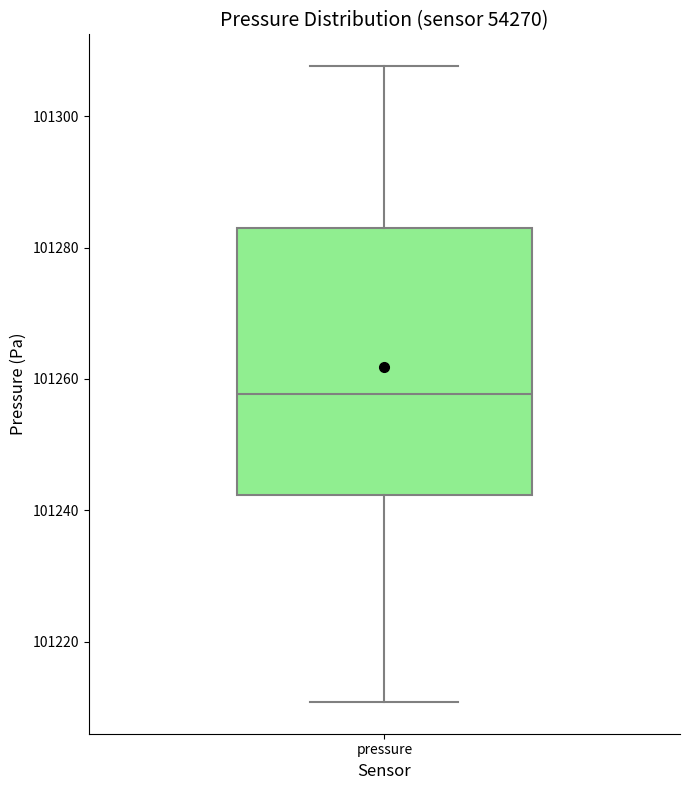

Where does the lower whisker of the box for pressure end on the y-axis? The values are not printed on the chart, so give them approximately, as read against the axis.

101210